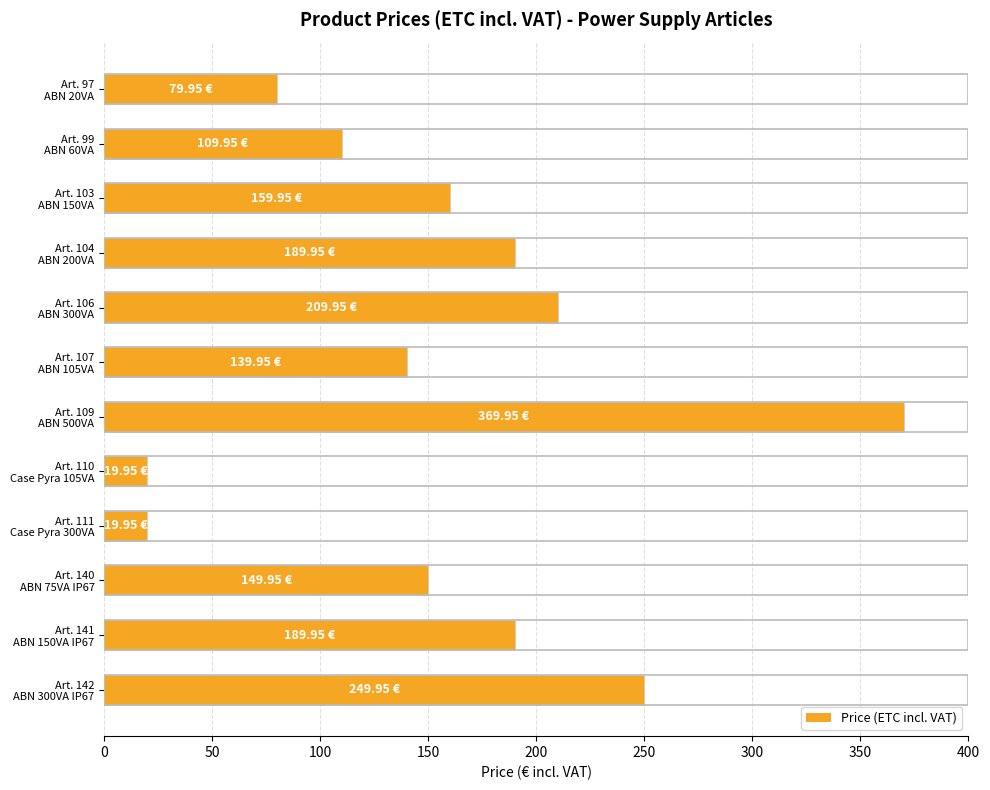

Which category has the highest value across all series?

Art. 109
ABN 500VA